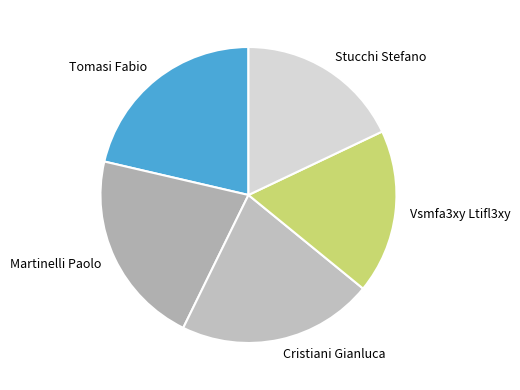

What is the ratio of the value at Tomasi Fabio to the value at Martinelli Paolo?

1.0